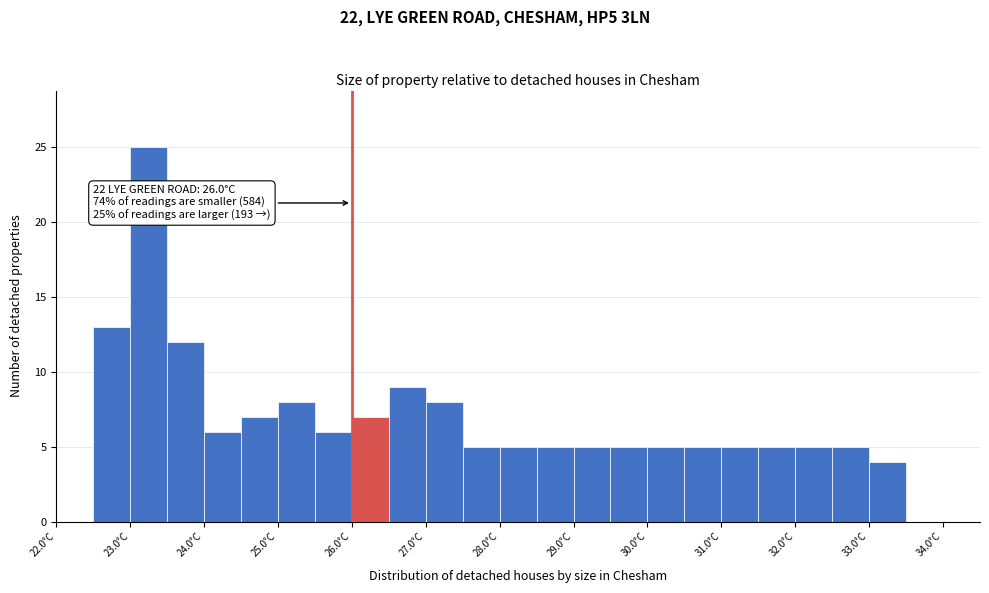

Over which range of the x-axis is the bar tallest?

23.0 to 23.5